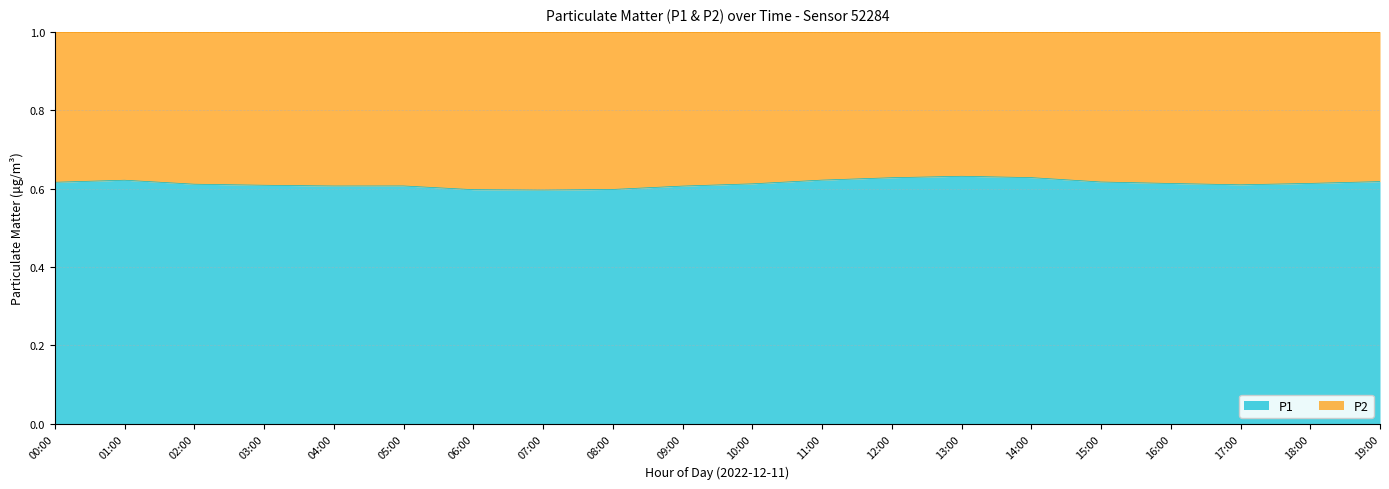

How many lines are shown in the chart?

2